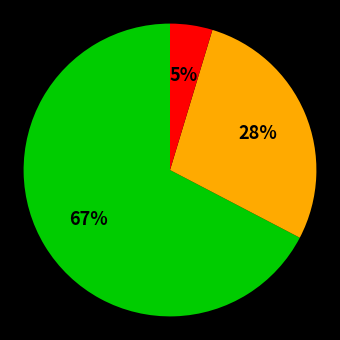

Does any single category account for the majority?

Yes